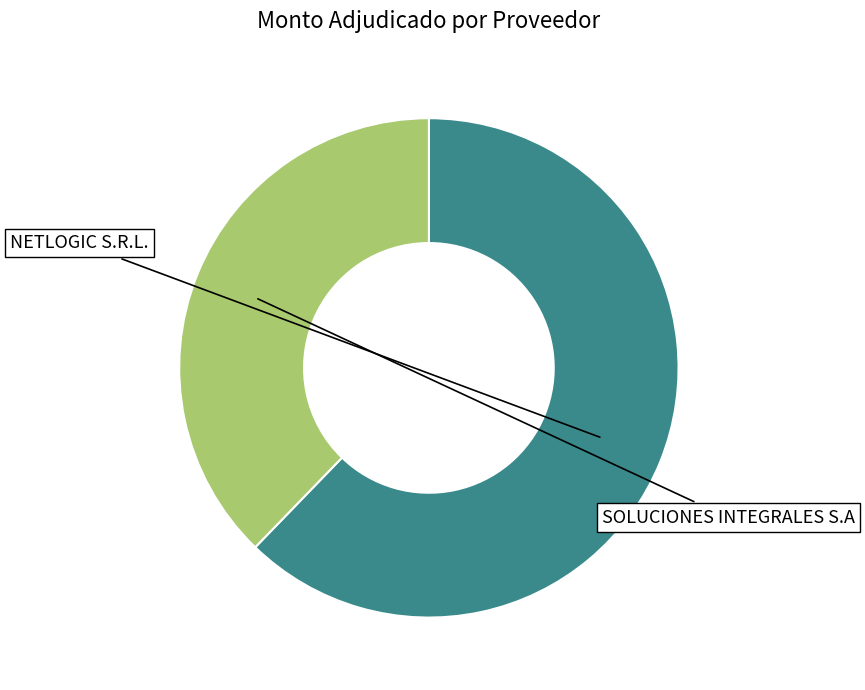

What is the change in value from NETLOGIC S.R.L. to SOLUCIONES INTEGRALES S.A?

-25613230